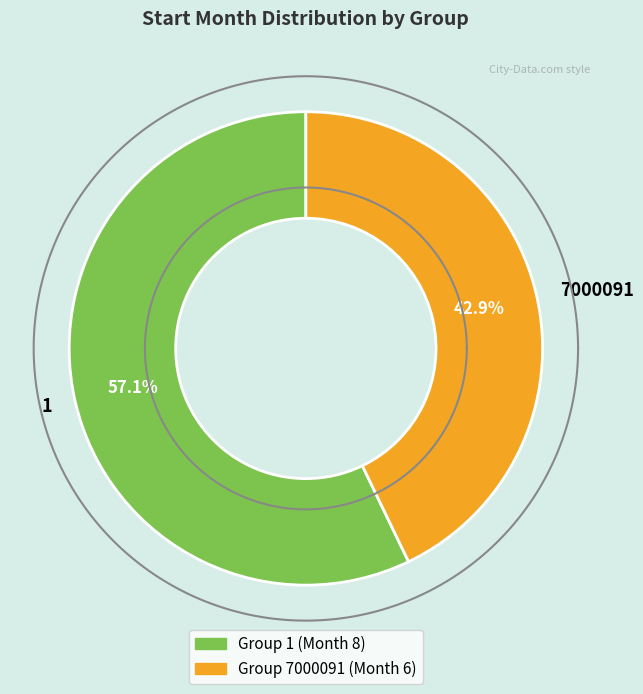

What percentage is NOT represented by 7000091?

57.1%